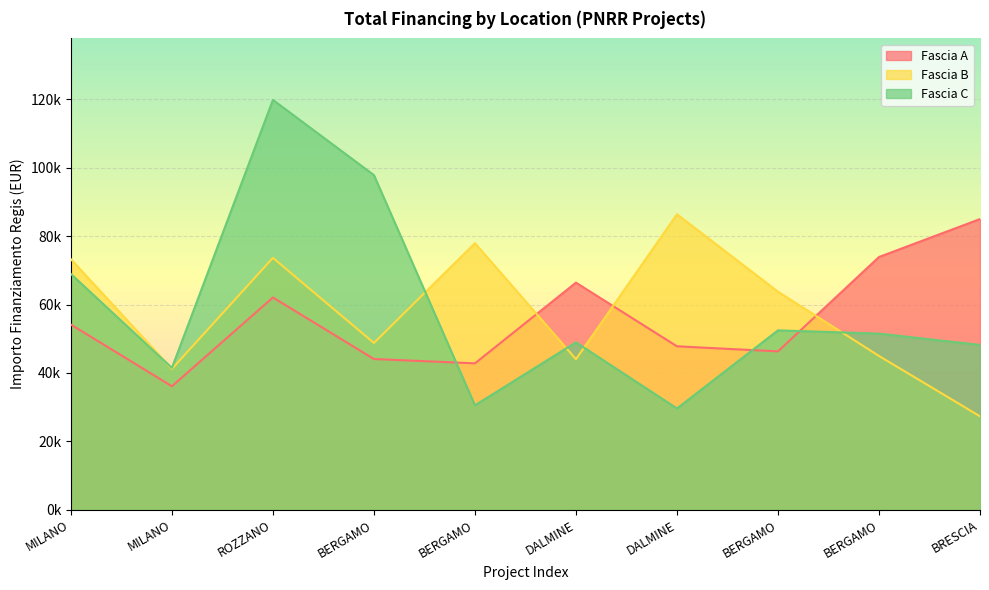

What is the highest value of the Fascia C series?

119783.4